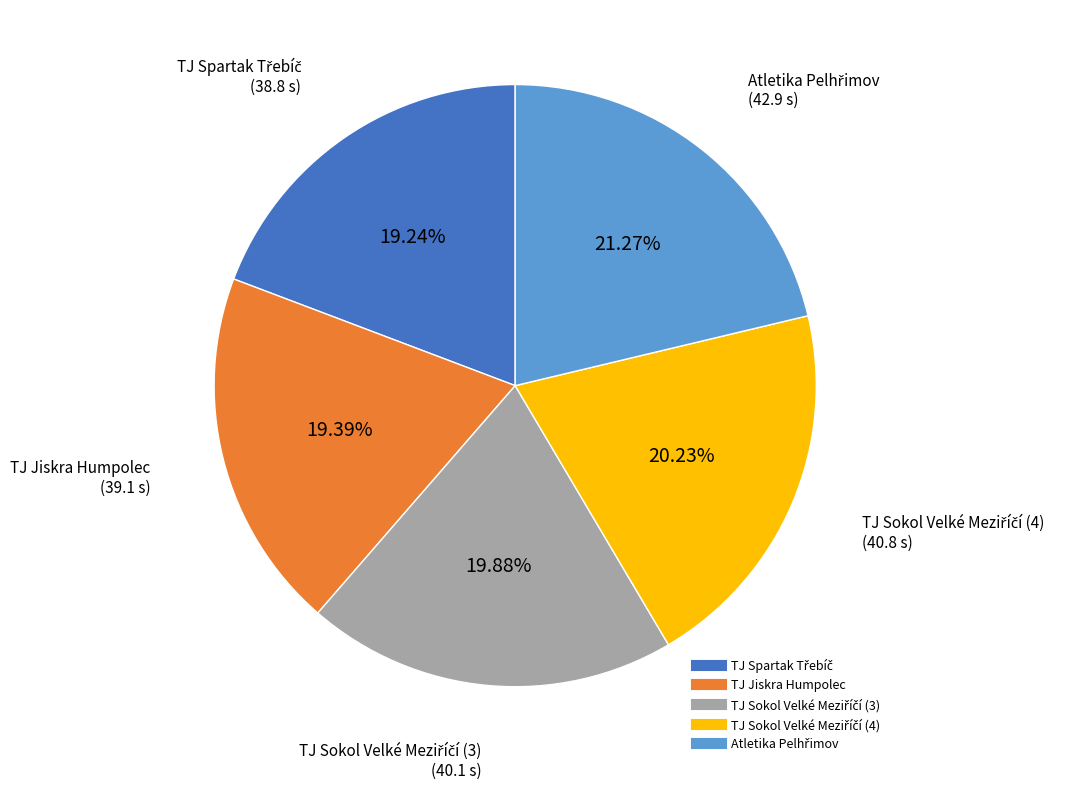

Does any single category account for the majority?

No